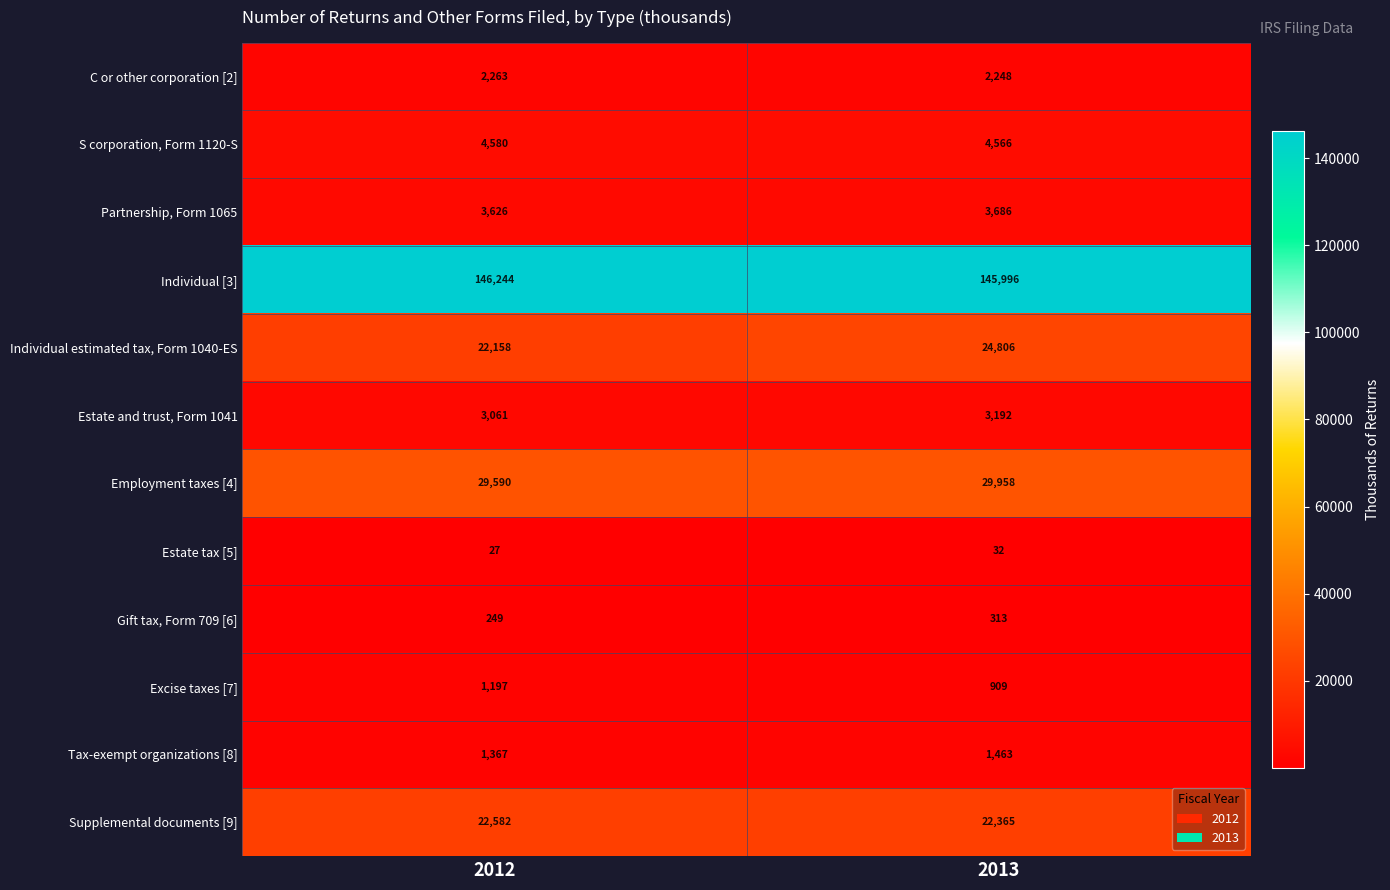

At 2013, list the series in order from largest to smallest.

Individual [3], Employment taxes [4], Individual estimated tax, Form 1040-ES, Supplemental documents [9], S corporation, Form 1120-S, Partnership, Form 1065, Estate and trust, Form 1041, C or other corporation [2], Tax-exempt organizations [8], Excise taxes [7], Gift tax, Form 709 [6], Estate tax [5]